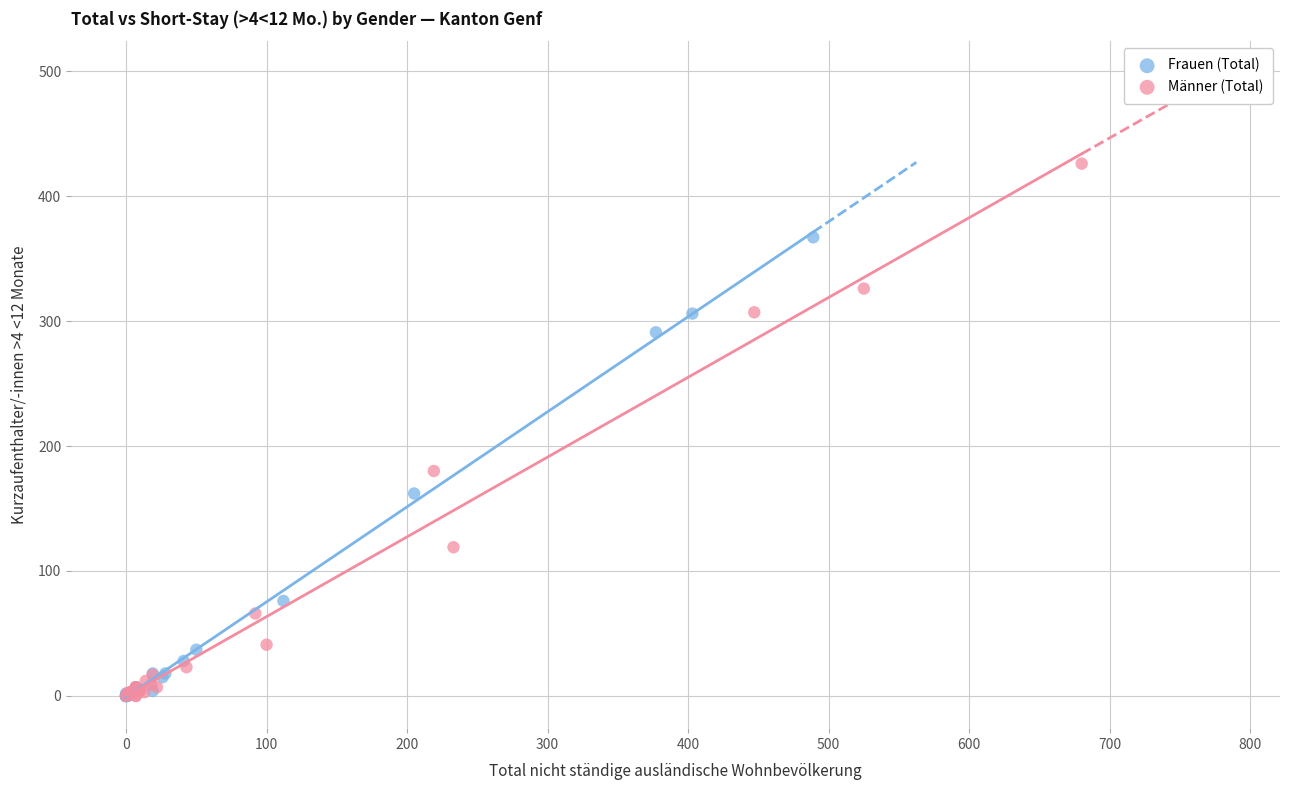

Which series reaches the maximum Y coordinate?

Männer (Total)